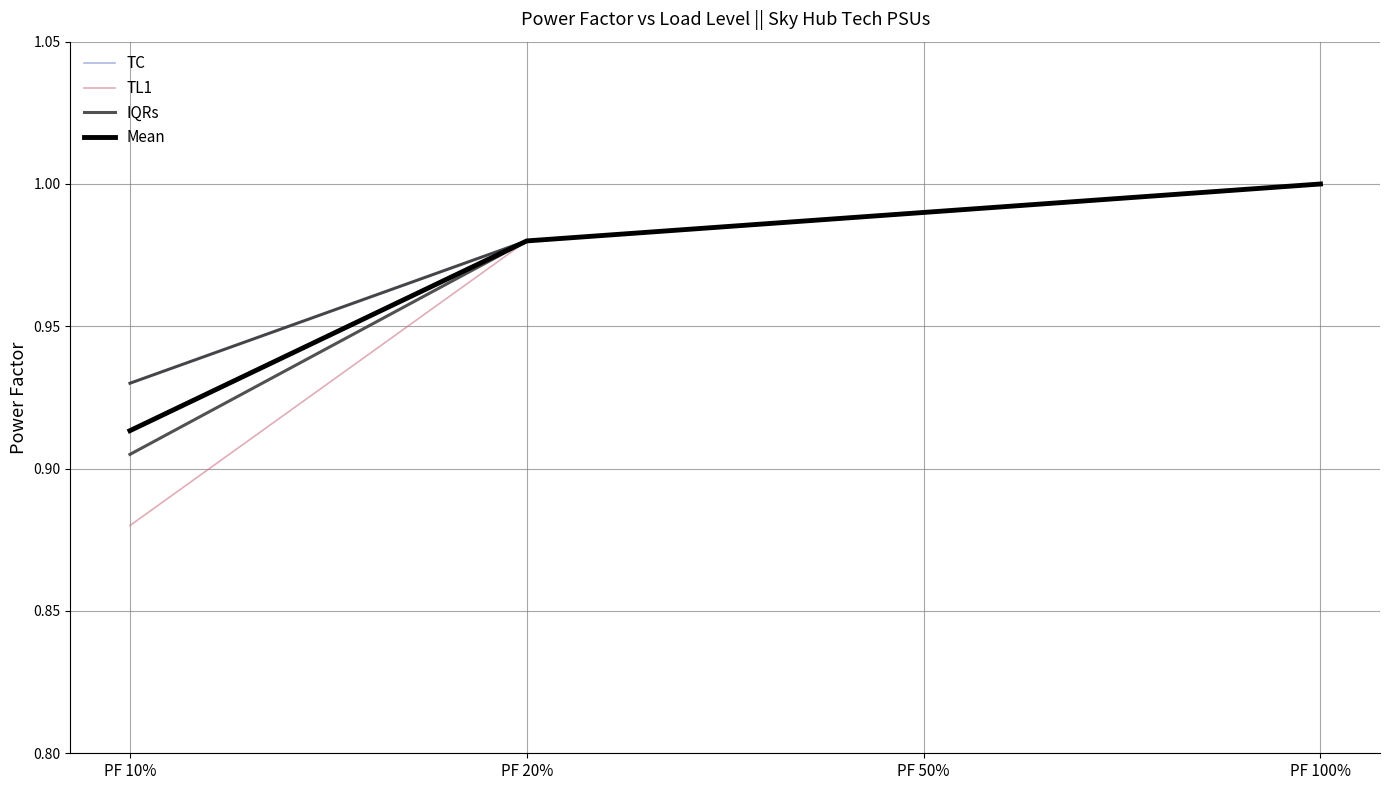

The TC series shows 1.0 at PF 20%. True or false?

True